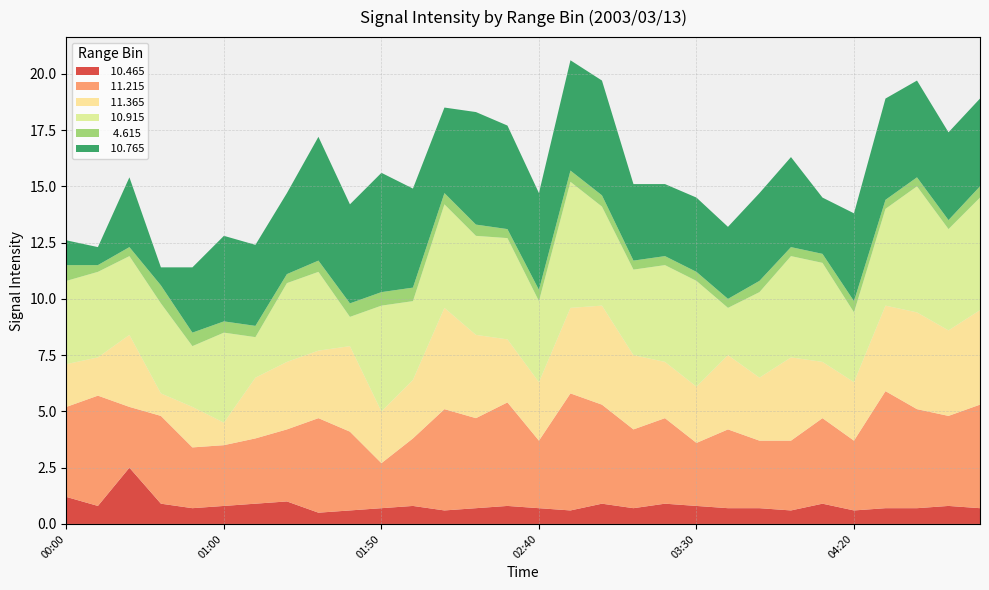

Reading left to right, transcribe all the data shown in this chart.

 10.465: 00:00=1.2	00:10=0.8	00:20=2.5	00:40=0.9	00:50=0.7	01:00=0.8	01:10=0.9	01:20=1.0	01:30=0.5	01:40=0.6	01:50=0.7	02:00=0.8	02:10=0.6	02:20=0.7	02:30=0.8	02:40=0.7	02:50=0.6	03:00=0.9	03:10=0.7	03:20=0.9	03:30=0.8	03:40=0.7	03:50=0.7	04:00=0.6	04:10=0.9	04:20=0.6	04:30=0.7	04:40=0.7	04:50=0.8	05:00=0.7
 11.215: 00:00=4.0	00:10=4.9	00:20=2.7	00:40=3.9	00:50=2.7	01:00=2.7	01:10=2.9	01:20=3.2	01:30=4.2	01:40=3.5	01:50=2.0	02:00=3.0	02:10=4.5	02:20=4.0	02:30=4.6	02:40=3.0	02:50=5.2	03:00=4.4	03:10=3.5	03:20=3.8	03:30=2.8	03:40=3.5	03:50=3.0	04:00=3.1	04:10=3.8	04:20=3.1	04:30=5.2	04:40=4.4	04:50=4.0	05:00=4.6
 11.365: 00:00=1.9	00:10=1.7	00:20=3.2	00:40=1.0	00:50=1.8	01:00=1.0	01:10=2.7	01:20=3.0	01:30=3.0	01:40=3.8	01:50=2.3	02:00=2.6	02:10=4.5	02:20=3.7	02:30=2.8	02:40=2.6	02:50=3.8	03:00=4.4	03:10=3.3	03:20=2.5	03:30=2.5	03:40=3.3	03:50=2.8	04:00=3.7	04:10=2.5	04:20=2.6	04:30=3.8	04:40=4.3	04:50=3.8	05:00=4.2
 10.915: 00:00=3.7	00:10=3.8	00:20=3.5	00:40=4.0	00:50=2.7	01:00=4.0	01:10=1.8	01:20=3.5	01:30=3.5	01:40=1.3	01:50=4.7	02:00=3.5	02:10=4.6	02:20=4.4	02:30=4.5	02:40=3.6	02:50=5.6	03:00=4.4	03:10=3.8	03:20=4.3	03:30=4.7	03:40=2.1	03:50=3.8	04:00=4.5	04:10=4.4	04:20=3.1	04:30=4.3	04:40=5.6	04:50=4.5	05:00=5.0
  4.615: 00:00=0.7	00:10=0.3	00:20=0.4	00:40=0.8	00:50=0.6	01:00=0.5	01:10=0.5	01:20=0.4	01:30=0.5	01:40=0.6	01:50=0.6	02:00=0.6	02:10=0.5	02:20=0.5	02:30=0.4	02:40=0.5	02:50=0.5	03:00=0.5	03:10=0.4	03:20=0.4	03:30=0.4	03:40=0.4	03:50=0.5	04:00=0.4	04:10=0.4	04:20=0.5	04:30=0.4	04:40=0.4	04:50=0.4	05:00=0.5
 10.765: 00:00=1.1	00:10=0.8	00:20=3.1	00:40=0.8	00:50=2.9	01:00=3.8	01:10=3.6	01:20=3.6	01:30=5.5	01:40=4.4	01:50=5.3	02:00=4.4	02:10=3.8	02:20=5.0	02:30=4.6	02:40=4.3	02:50=4.9	03:00=5.1	03:10=3.4	03:20=3.2	03:30=3.3	03:40=3.2	03:50=3.9	04:00=4.0	04:10=2.5	04:20=3.9	04:30=4.5	04:40=4.3	04:50=3.9	05:00=3.9